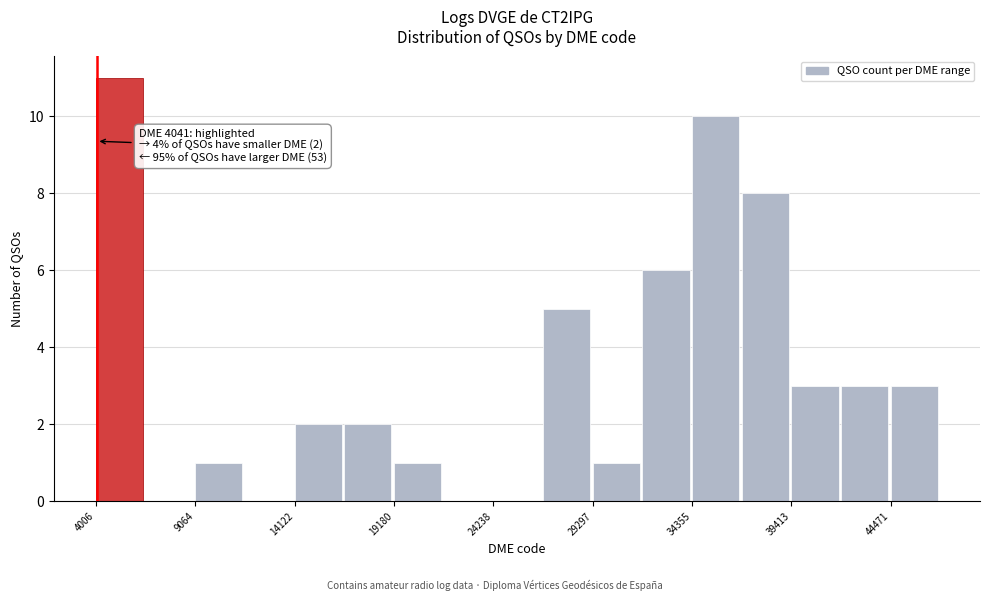

Read against the x-axis, roughly where is the centre of the tallest bar?

5000